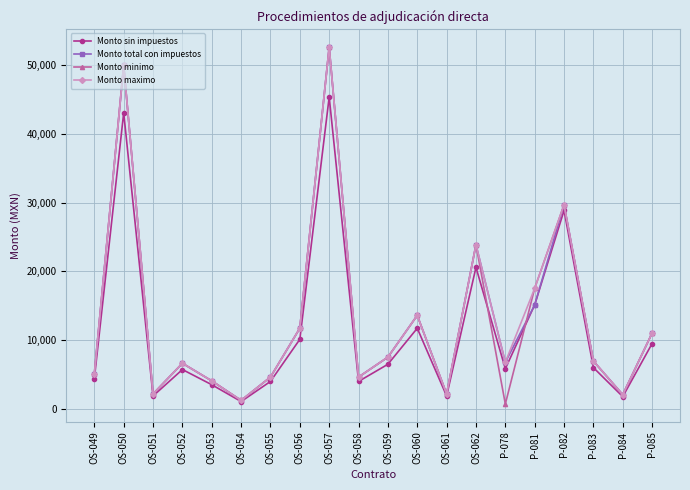

What is the lowest value of the Monto sin impuestos series?

1034